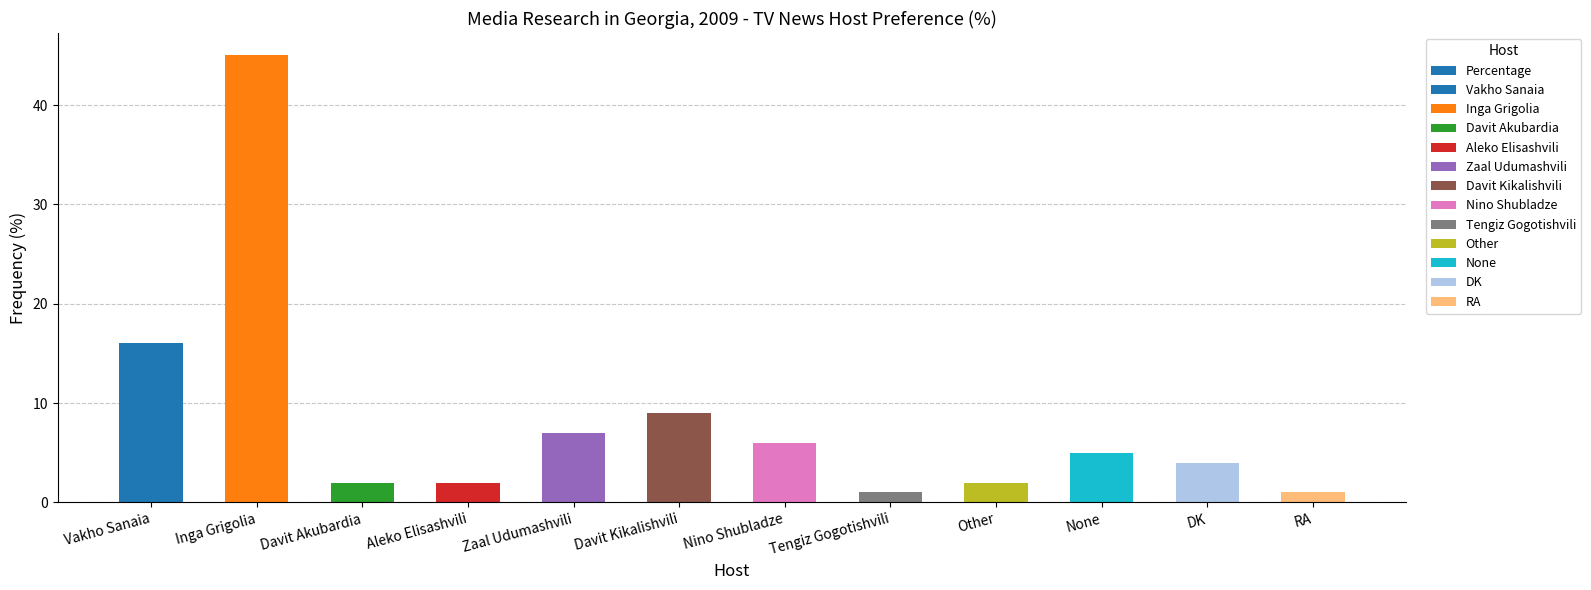

Where is the data nearest to the value 23?

Vakho Sanaia